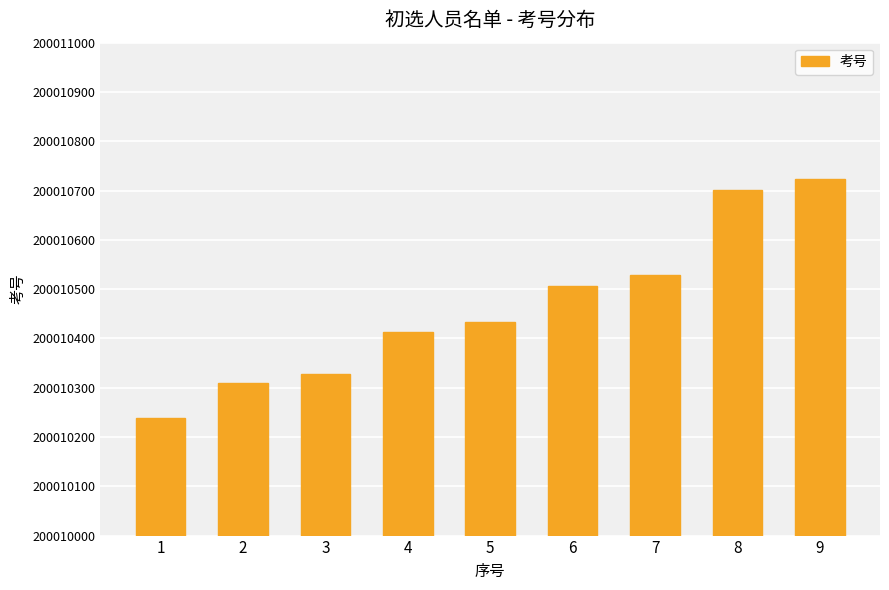

Where does the data first go above 434?

6